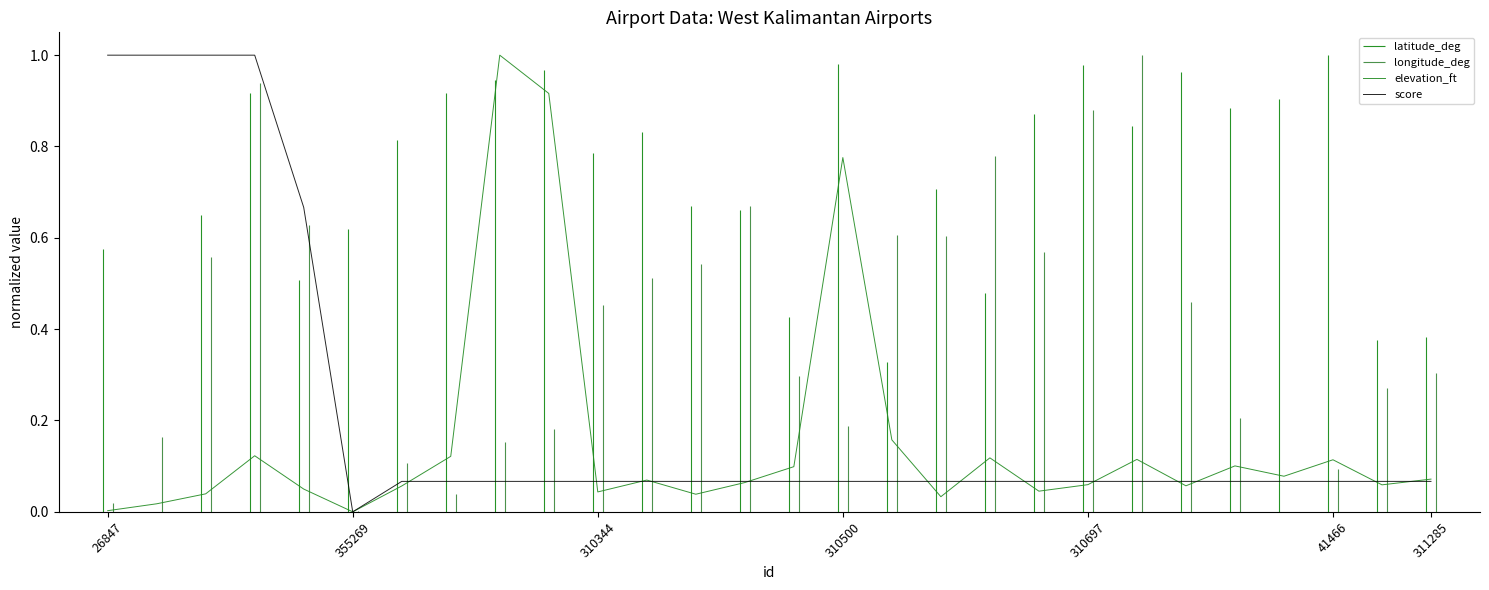

How many lines are shown in the chart?

2